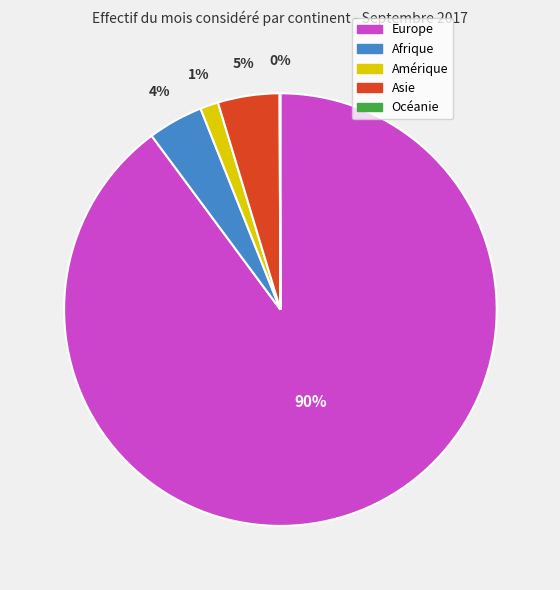

Which category has the biggest portion of the pie?

Europe